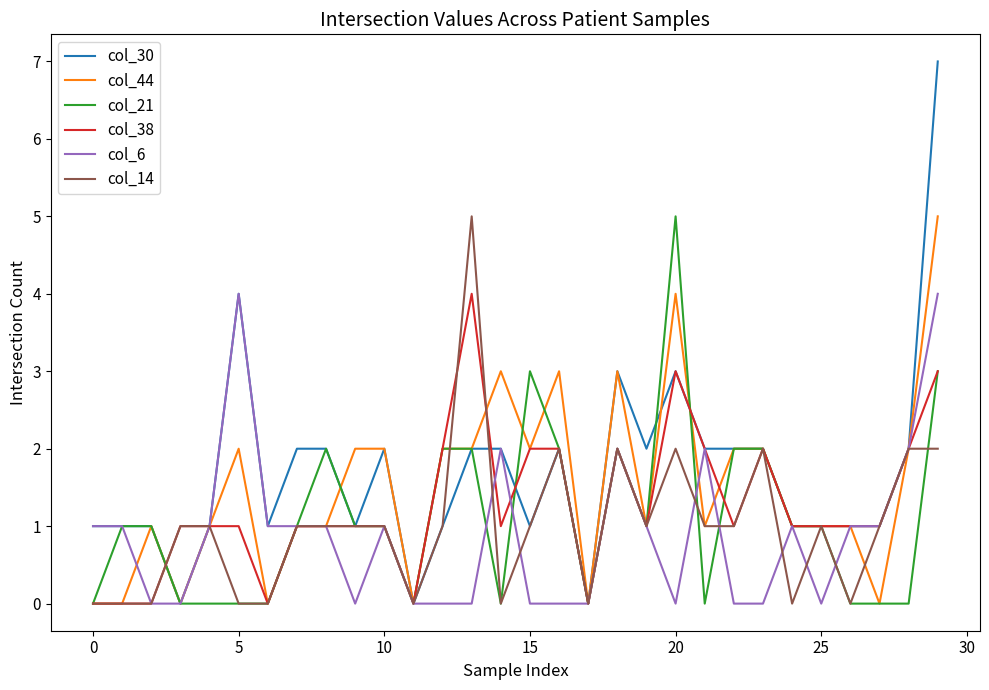

Which series has the widest spread of values?

col_30